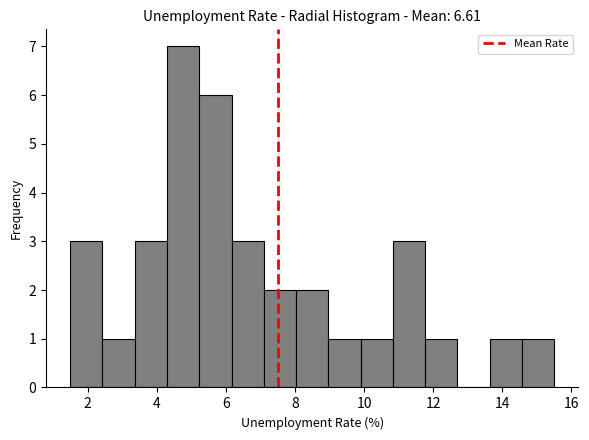

What is the height of the bar covering 3.4 to 4.4 on the x-axis? Neither the bar edges nor the heights are printed on the chart, so give them approximately, as read against the axes.

3